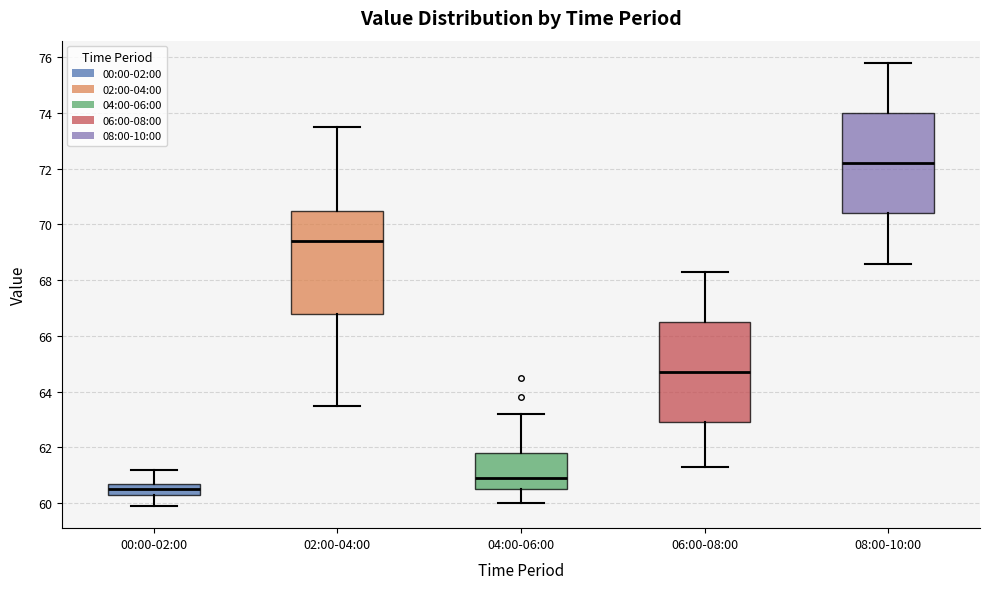

Which box's median line is the lowest?

00:00-02:00